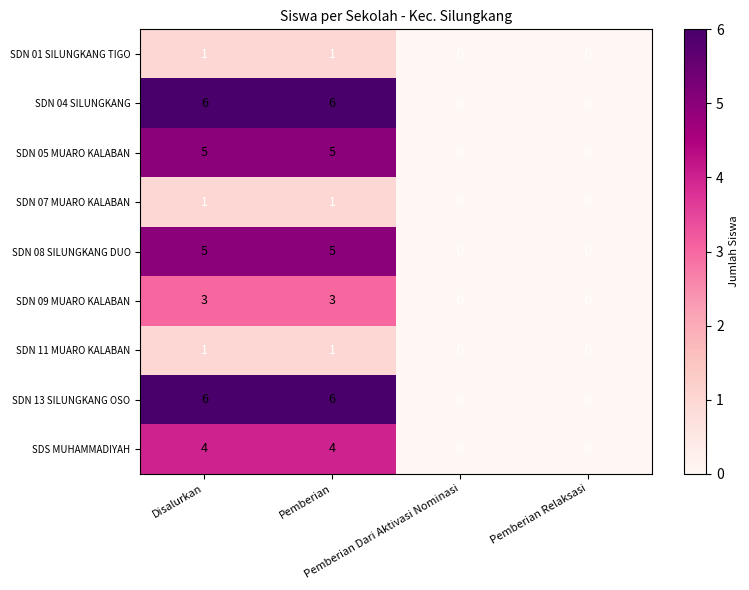

What is the difference between the maximum and minimum values in the SDN 13 SILUNGKANG OSO series?

6